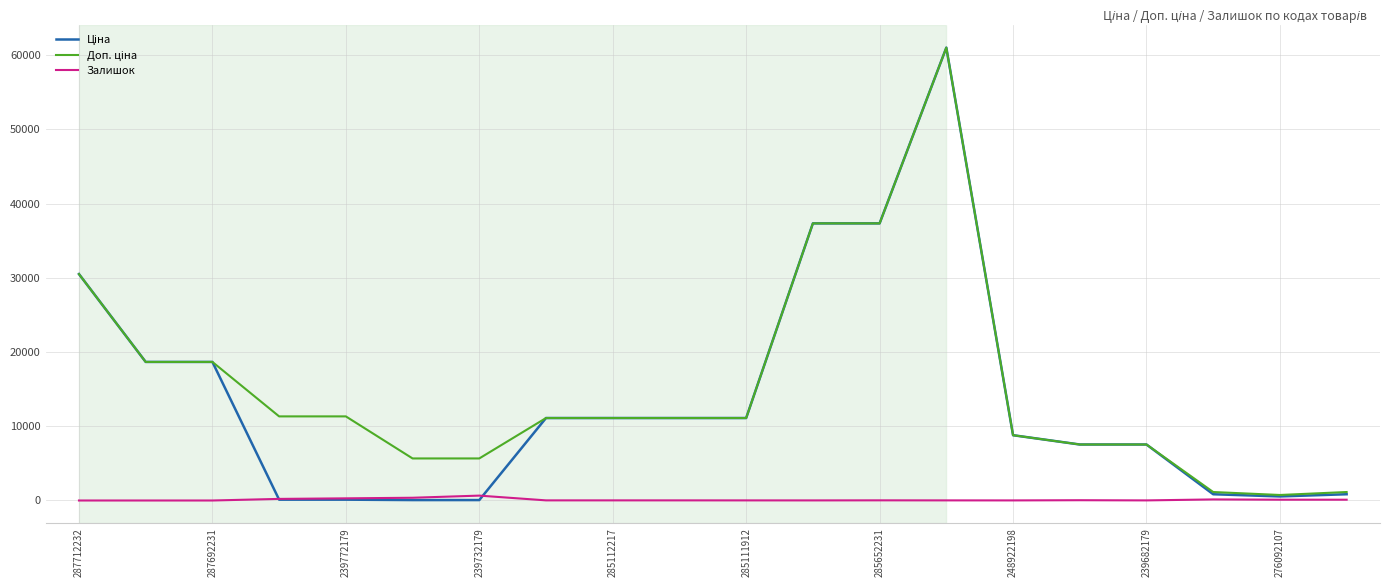

How many lines are shown in the chart?

3